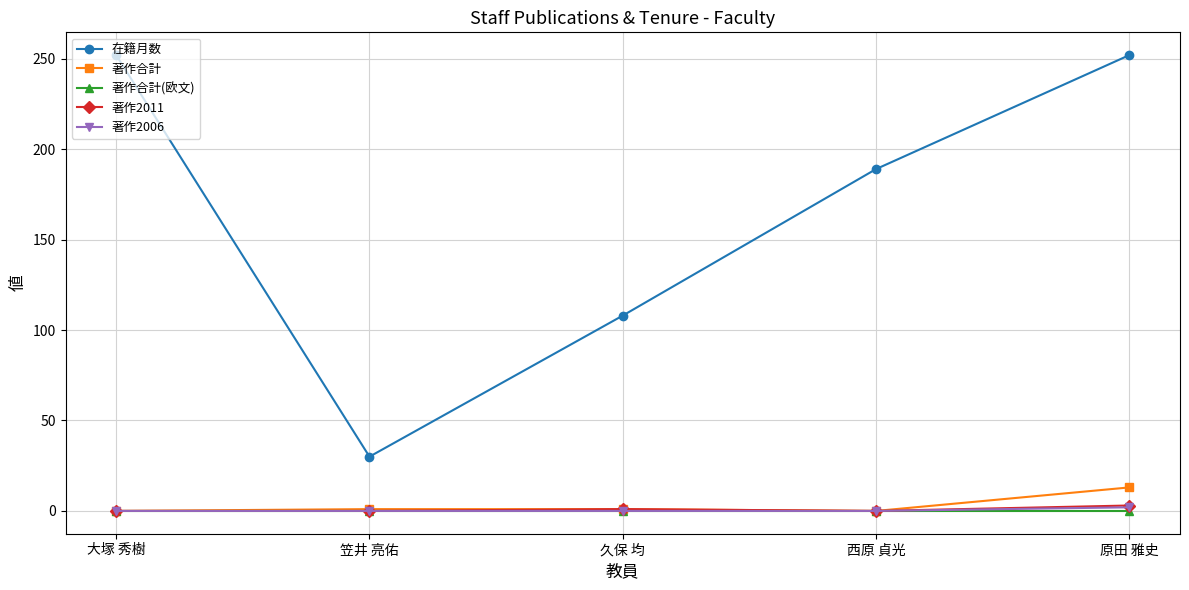

What position from the left is 大塚 秀樹?

1